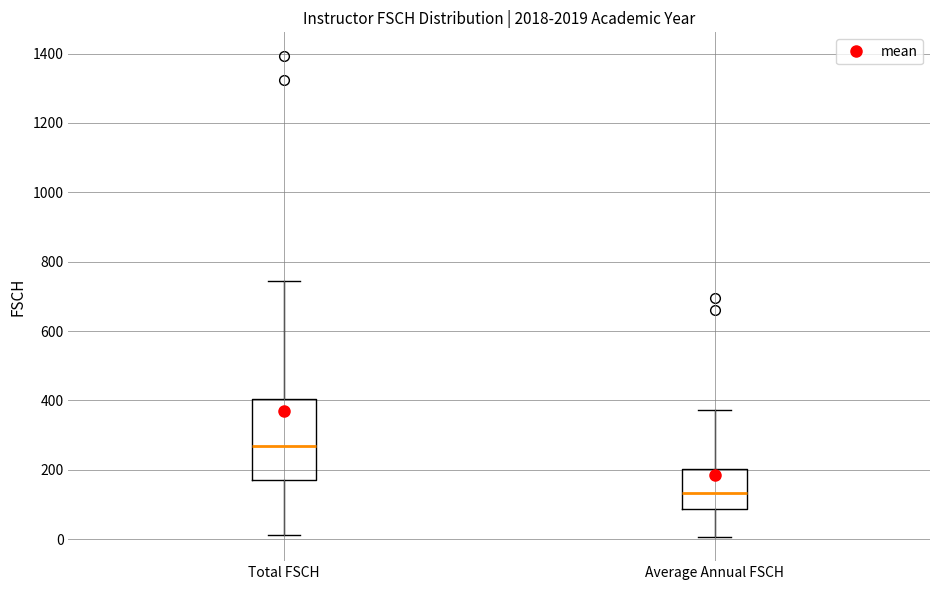

Reading left to right, transcribe this box plot: for each box, give where its median line is, the range the box spans, and where its two whiskers end, as read against the y-axis. The values are not printed on the chart, so give them approximately, as read against the axis.

Total FSCH: median 260, box 180 to 400, whiskers 20 to 740
Average Annual FSCH: median 140, box 80 to 200, whiskers 0 to 380